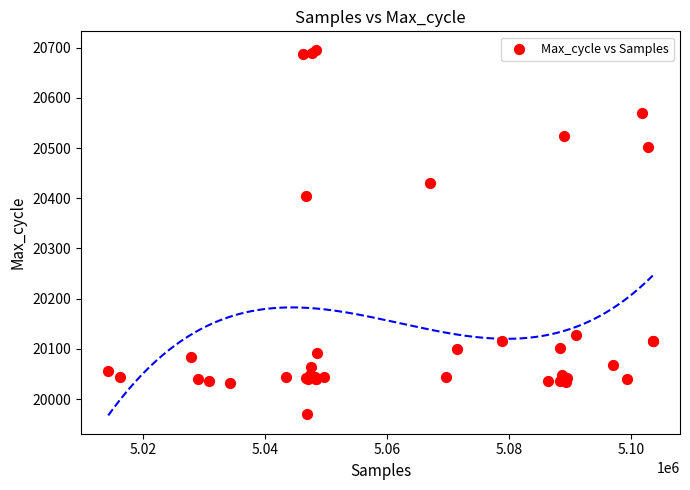

What Y value in the scatter plot is closest to 20333?

20405